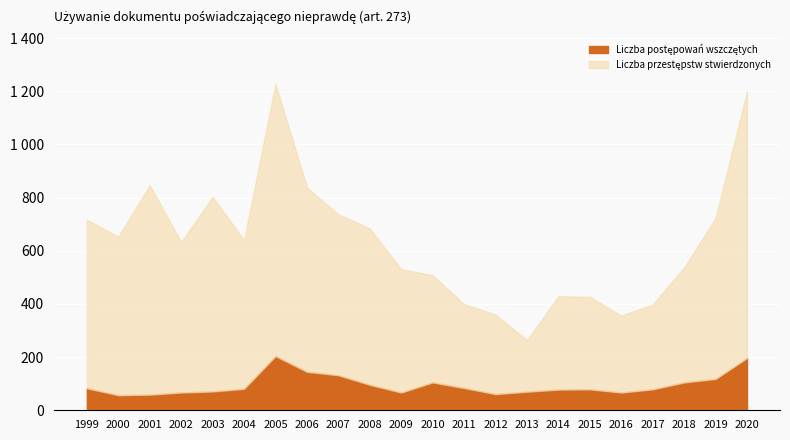

Which series has the largest total across all categories?

Liczba przestępstw stwierdzonych